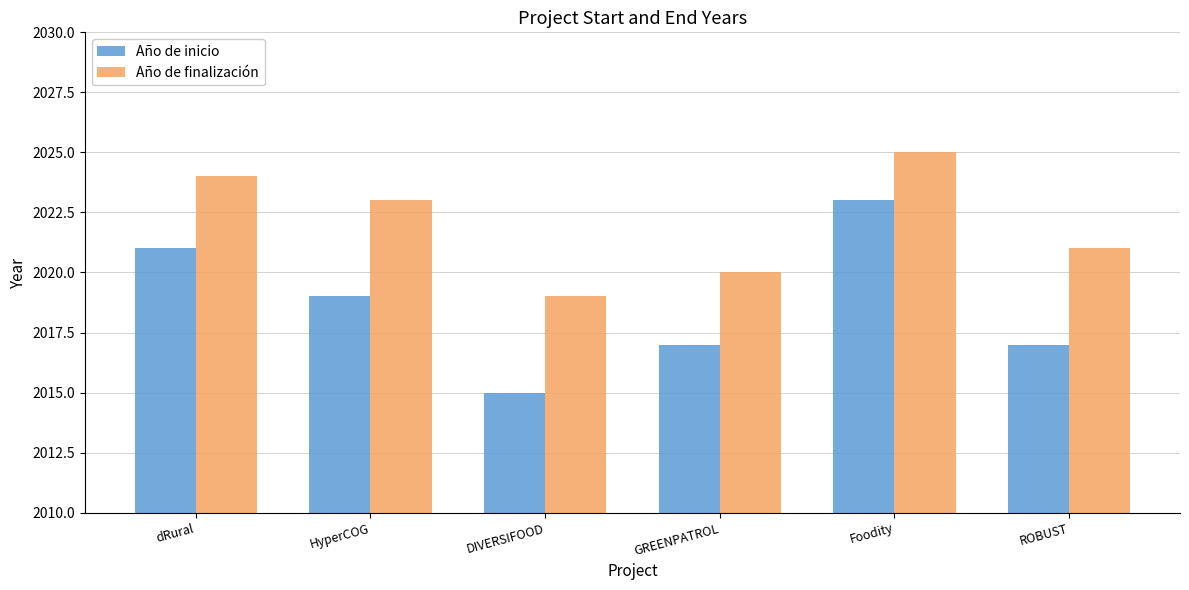

What is the spread (max minus min) of values at dRural?

3